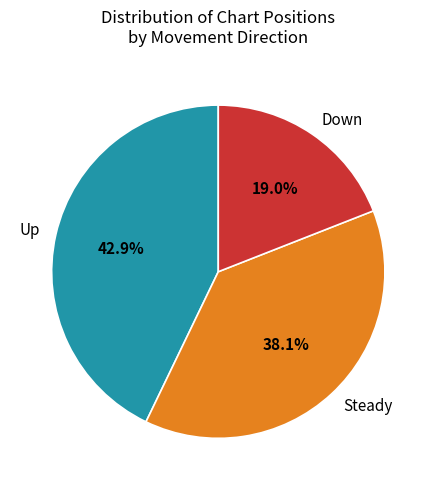

Combined, what portion of the pie is Down and Up?

61.9%